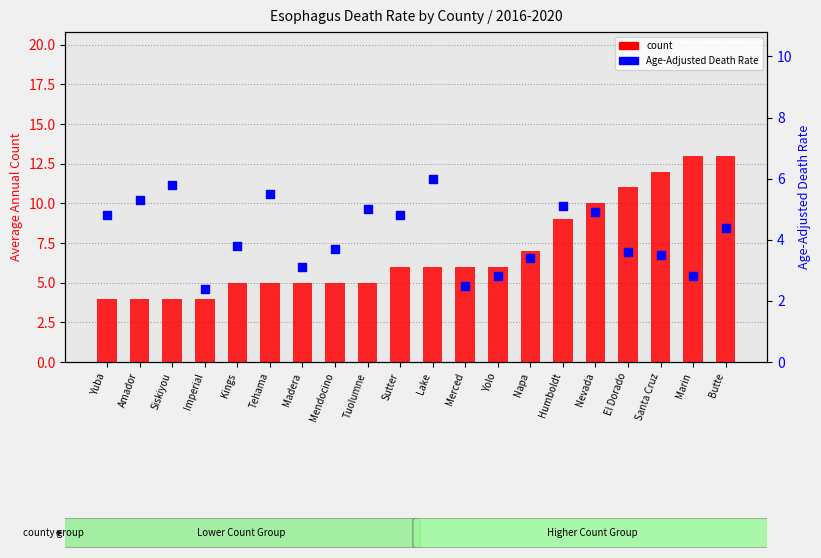

At how many categories does at least one series exceed 11?

3